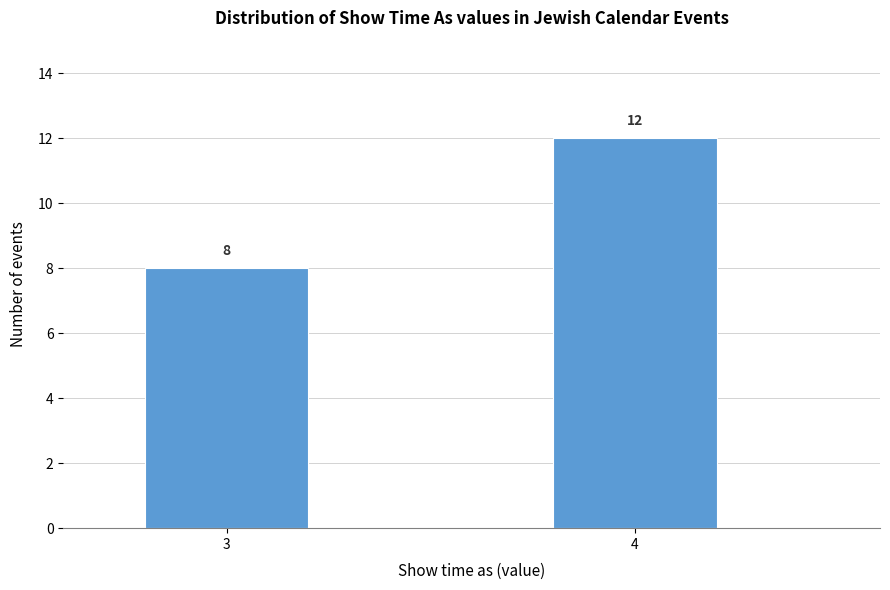

Reading left to right, extract all data points from this chart.

8	12